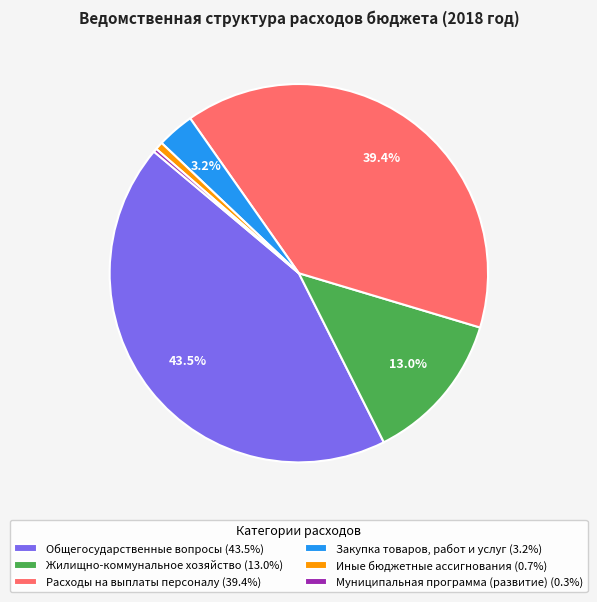

The Жилищно-коммунальное хозяйство slice represents 13% of the pie. True or false?

True